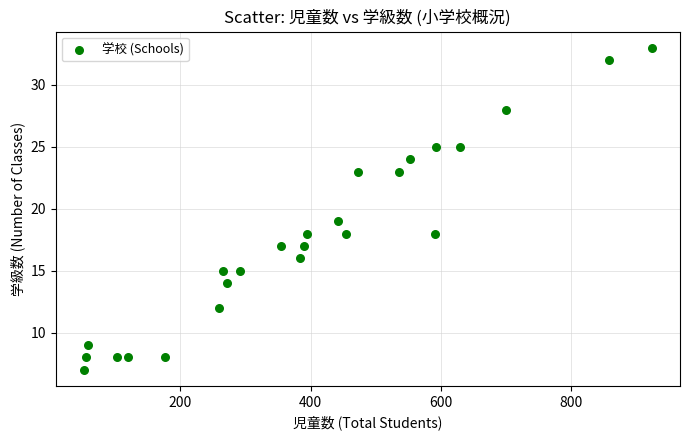

What Y value in the scatter plot is closest to 20?

19